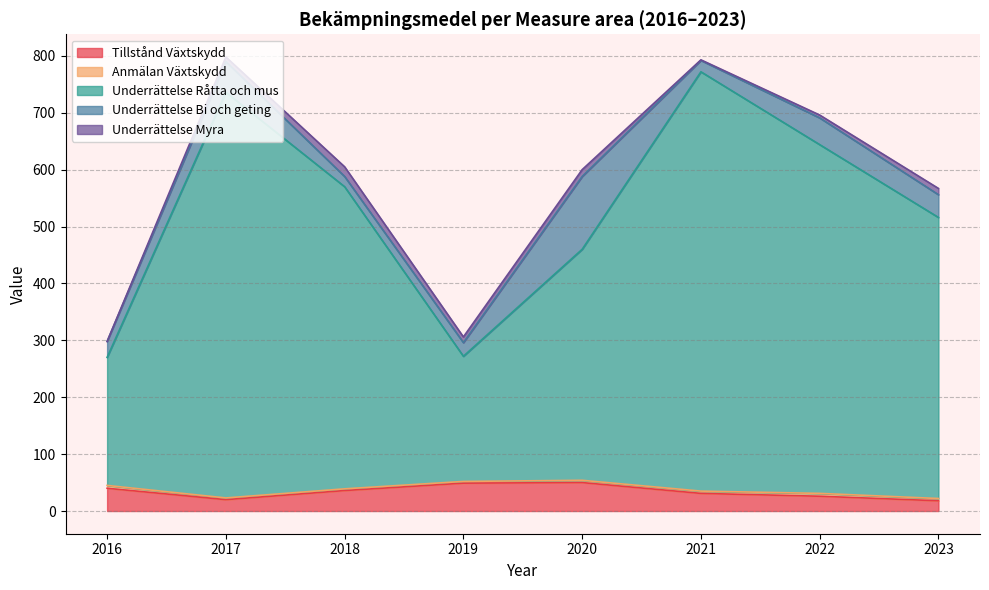

At which category does Underrättelse Råtta och mus reach its first local peak?

2017